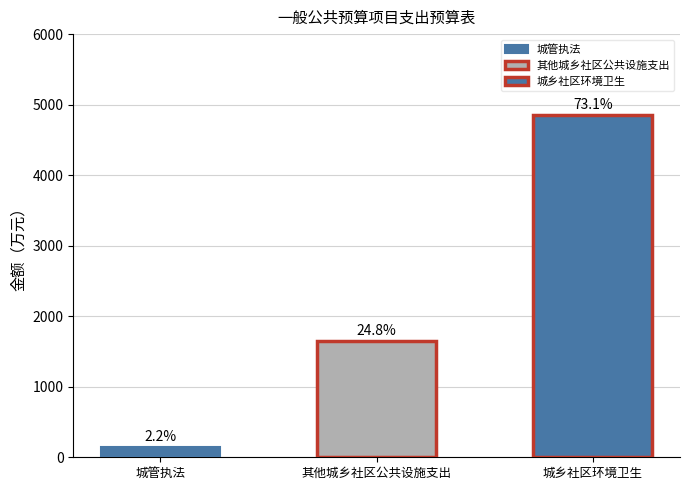

List the labels in order of value, largest first.

城乡社区环境卫生, 其他城乡社区公共设施支出, 城管执法